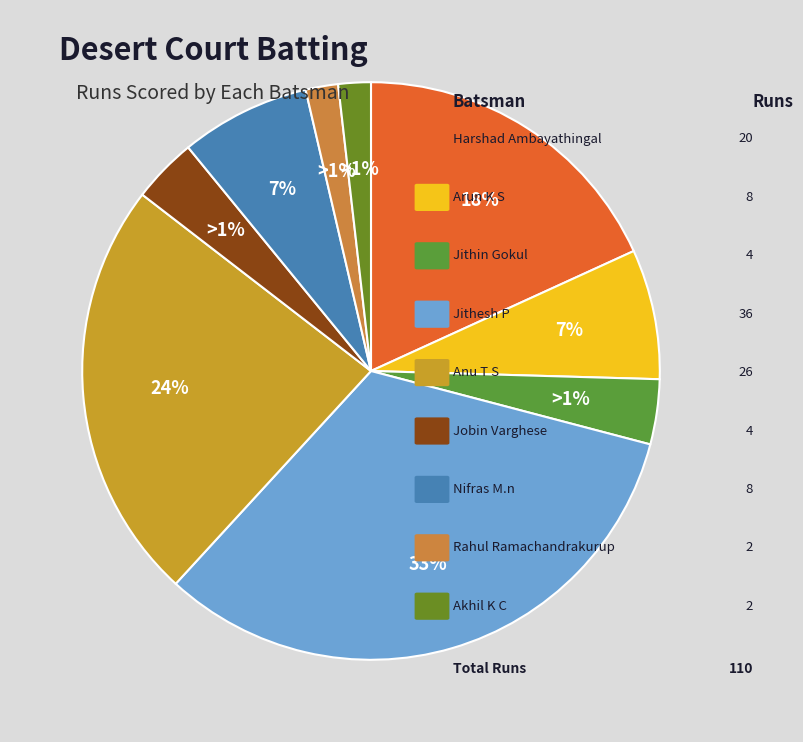

Which slice is the largest?

Jithesh P